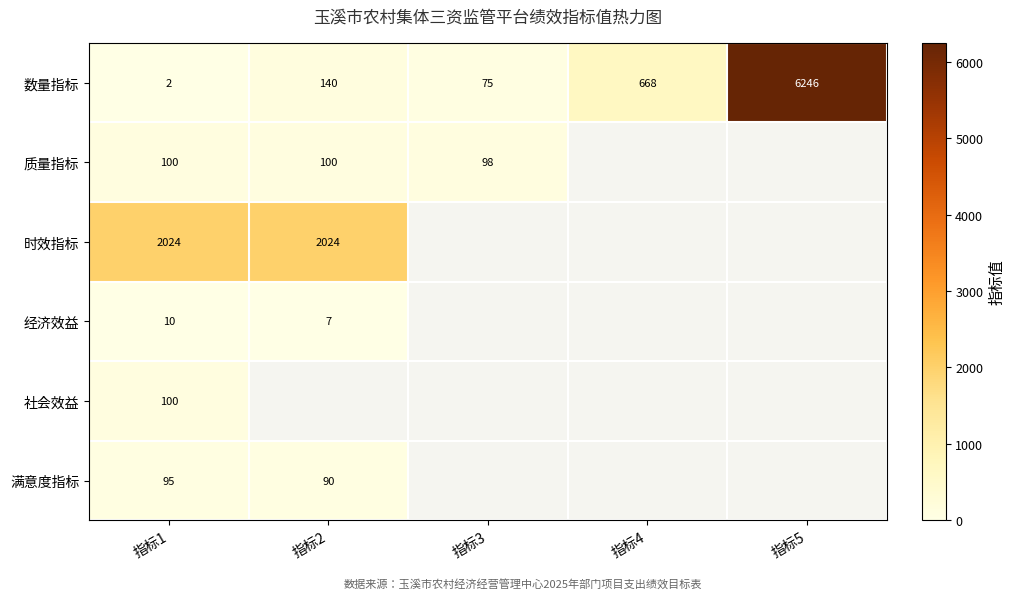

At which label is 数量指标 closest to 3124?

指标4